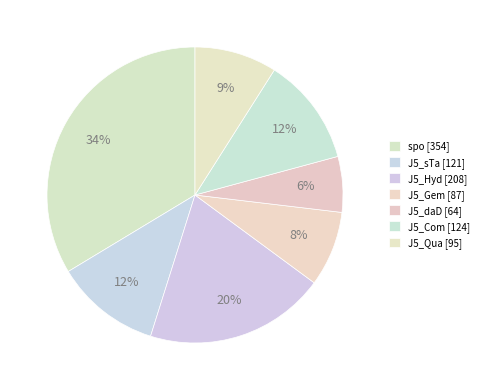

To the nearest percent, what is the difference between the J5_sTa and J5_Hyd slice percentages?

8%